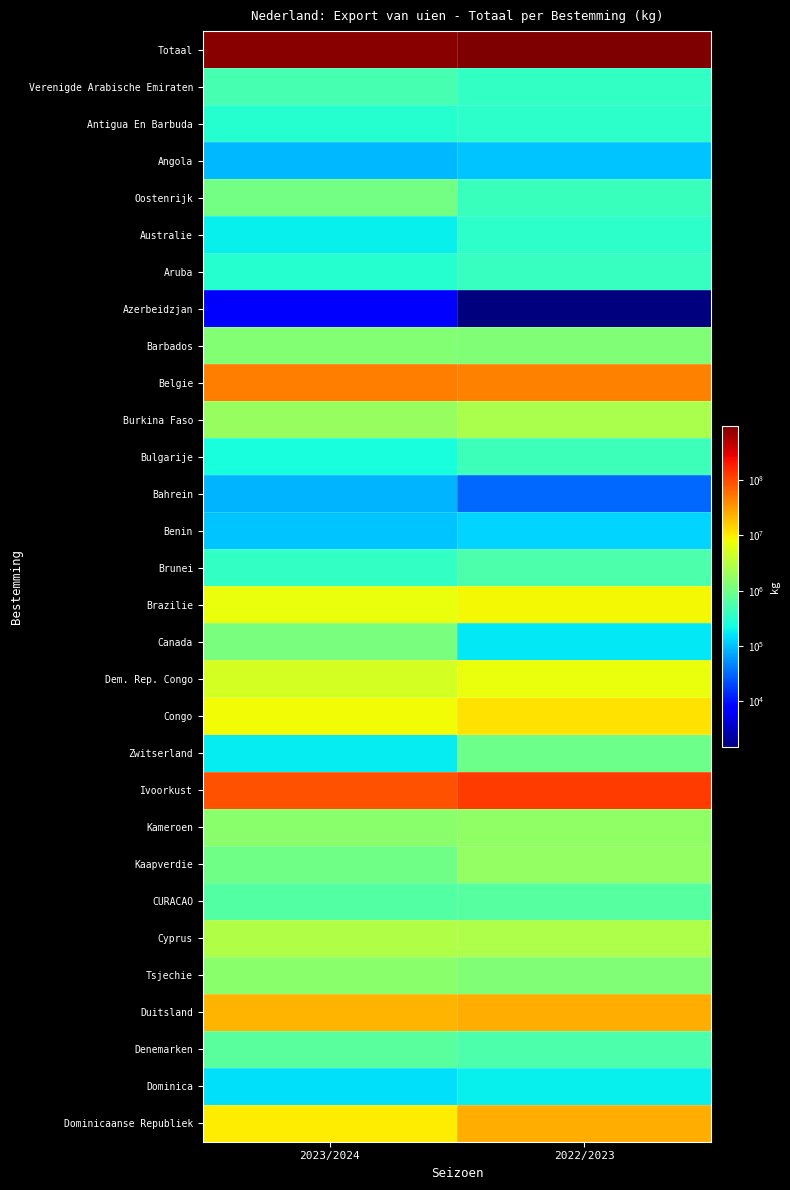

Reading left to right, list all the values displayed in this chart.

Totaal: 2023/2024=834108424	2022/2023=959664918
Verenigde Arabische Emiraten: 2023/2024=518319	2022/2023=363871
Antigua En Barbuda: 2023/2024=301254	2022/2023=335189
Angola: 2023/2024=92000	2022/2023=106850
Oostenrijk: 2023/2024=1043255	2022/2023=412800
Australie: 2023/2024=184250	2022/2023=337250
Aruba: 2023/2024=304442	2022/2023=380588
Azerbeidzjan: 2023/2024=7850	2022/2023=1500
Barbados: 2023/2024=1356148	2022/2023=1282712
Belgie: 2023/2024=47439751	2022/2023=45895858
Burkina Faso: 2023/2024=1861900	2022/2023=2561050
Bulgarije: 2023/2024=248920	2022/2023=427990
Bahrein: 2023/2024=87979	2022/2023=31270
Benin: 2023/2024=107300	2022/2023=130500
Brunei: 2023/2024=373400	2022/2023=549404
Brazilie: 2023/2024=7184176	2022/2023=8489200
Canada: 2023/2024=1144018	2022/2023=168000
Dem. Rep. Congo: 2023/2024=4999000	2022/2023=7329000
Congo: 2023/2024=8131090	2022/2023=11453510
Zwitserland: 2023/2024=176258	2022/2023=951125
Ivoorkust: 2023/2024=89658700	2022/2023=123848787
Kameroen: 2023/2024=1493125	2022/2023=1661300
Kaapverdie: 2023/2024=1019500	2022/2023=1750850
CURACAO: 2023/2024=616697	2022/2023=667435
Cyprus: 2023/2024=2836280	2022/2023=2752765
Tsjechie: 2023/2024=1531699	2022/2023=1314271
Duitsland: 2023/2024=22153718	2022/2023=24320591
Denemarken: 2023/2024=700319	2022/2023=553326
Dominica: 2023/2024=150144	2022/2023=183250
Dominicaanse Republiek: 2023/2024=10154214	2022/2023=24621436